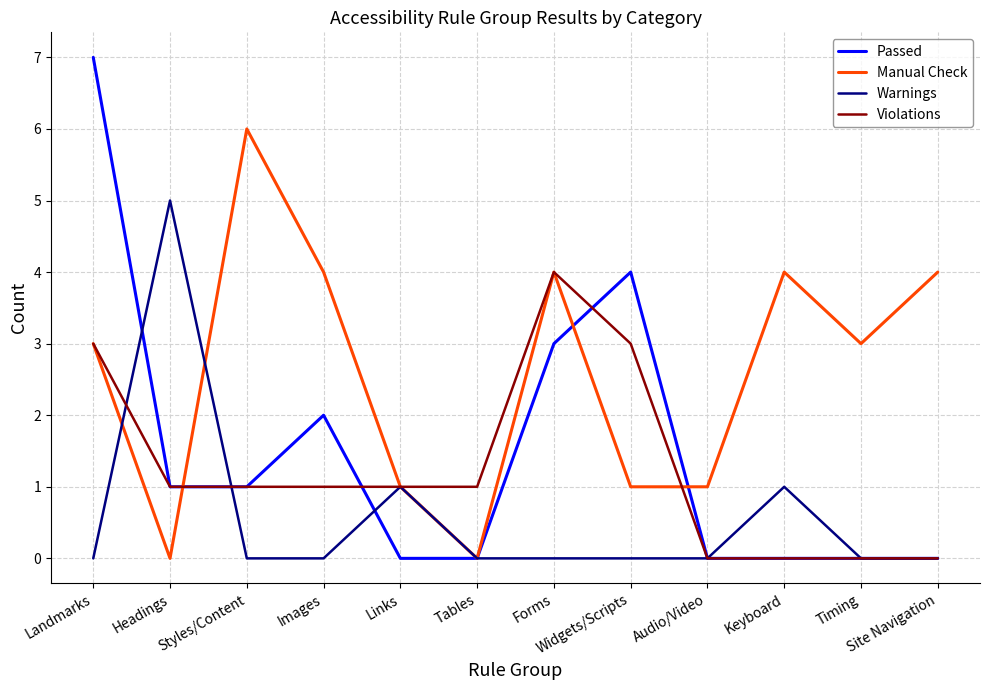

What position from the right is Links?

8